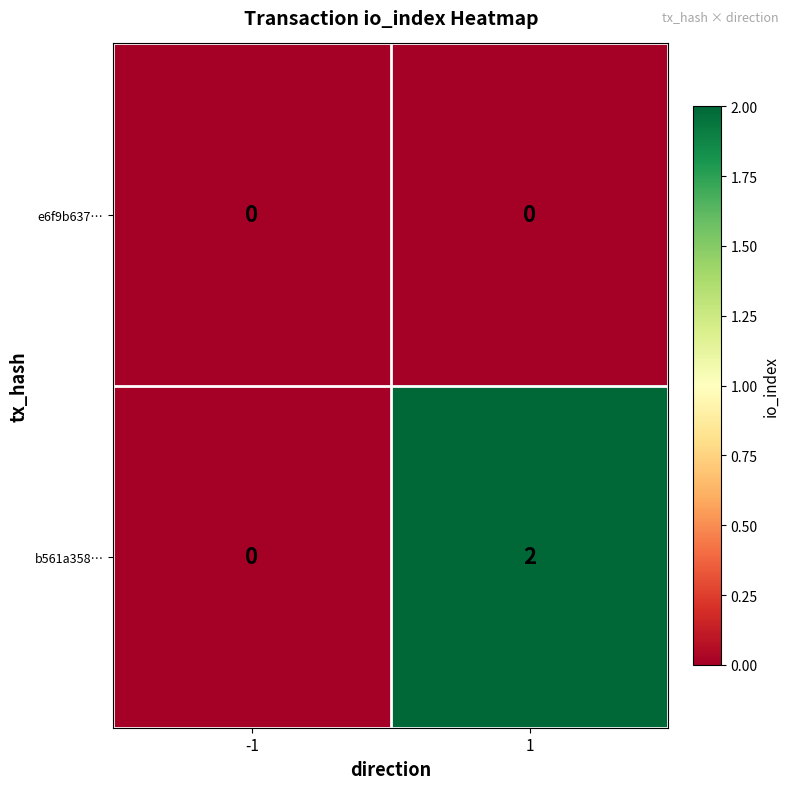

Which series has the largest range (max minus min)?

b561a358…